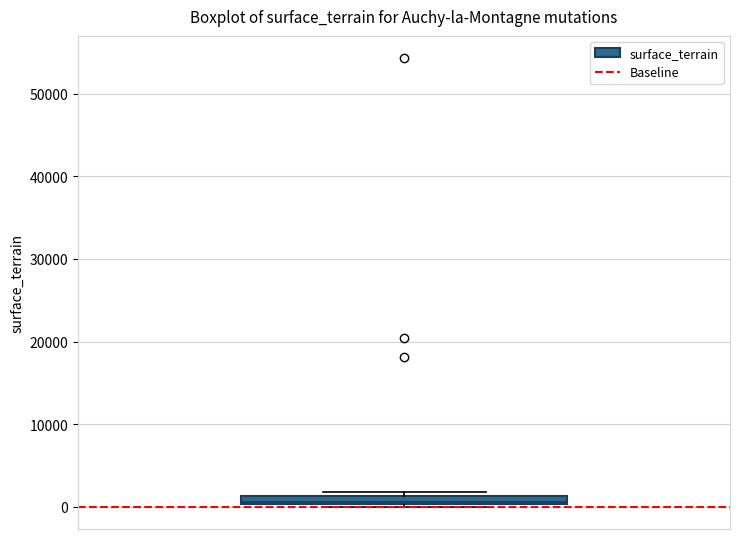

Where is the upper edge of the box on the y-axis? The values are not printed on the chart, so give them approximately, as read against the axis.

1000